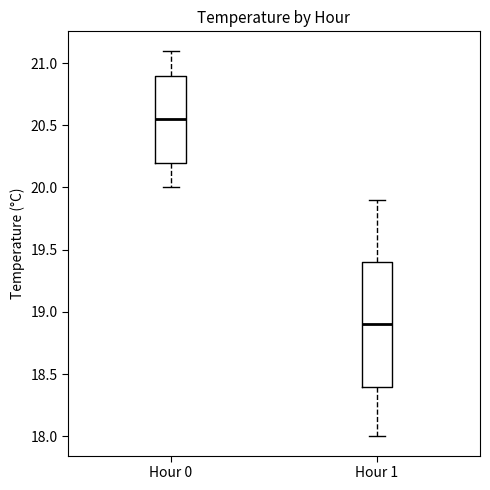

Reading left to right, transcribe this box plot: for each box, give where its median line is, the range the box spans, and where its two whiskers end, as read against the y-axis. The values are not printed on the chart, so give them approximately, as read against the axis.

Hour 0: median 20.55, box 20.20 to 20.90, whiskers 20.00 to 21.10
Hour 1: median 18.90, box 18.40 to 19.40, whiskers 18.00 to 19.90